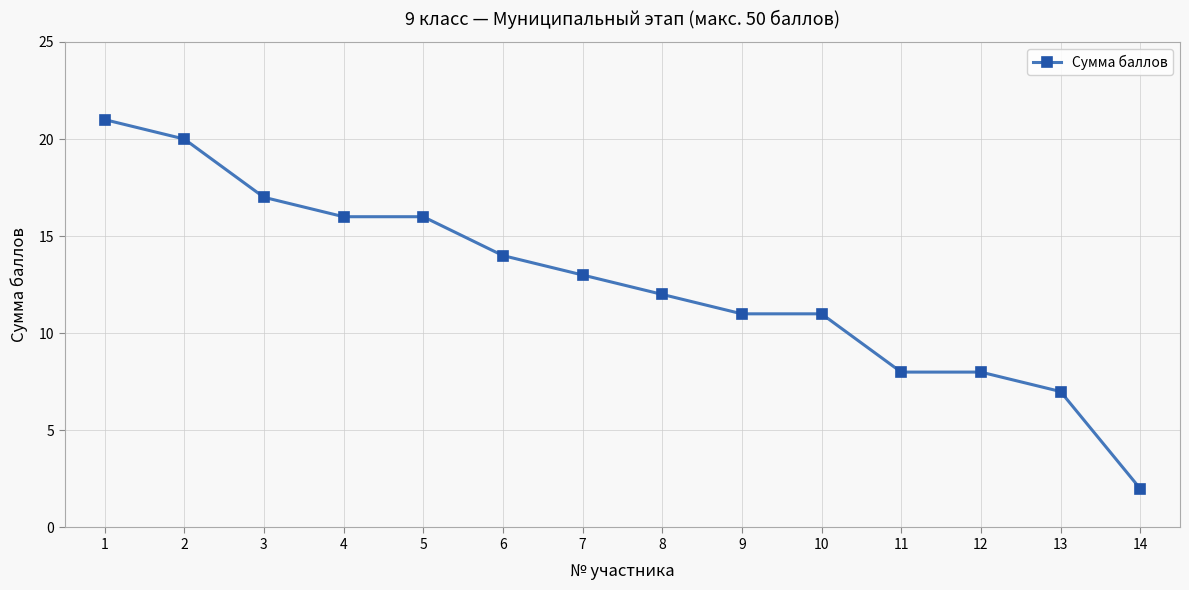

The value at 14 is 3. True or false?

False